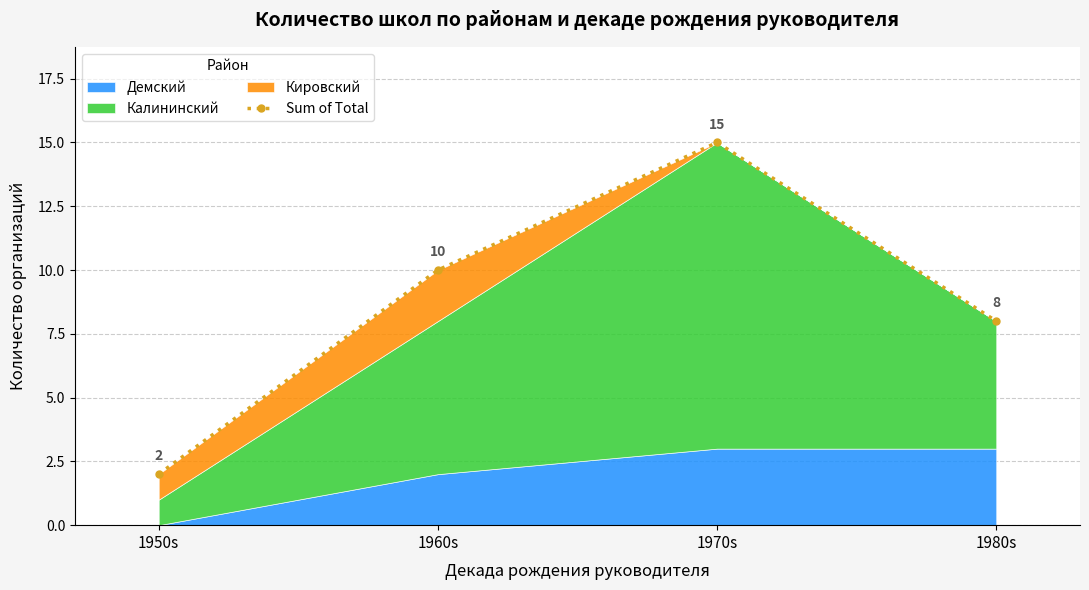

What is the ratio of the value at 1950s to the value at 1960s?

0.2